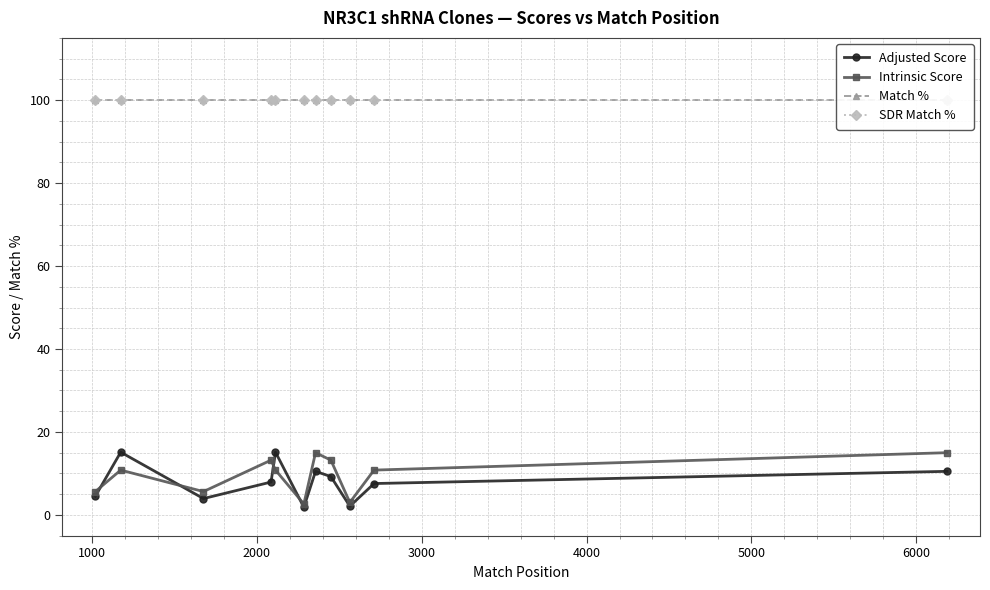

What is the highest value of the SDR Match % series?

100.0